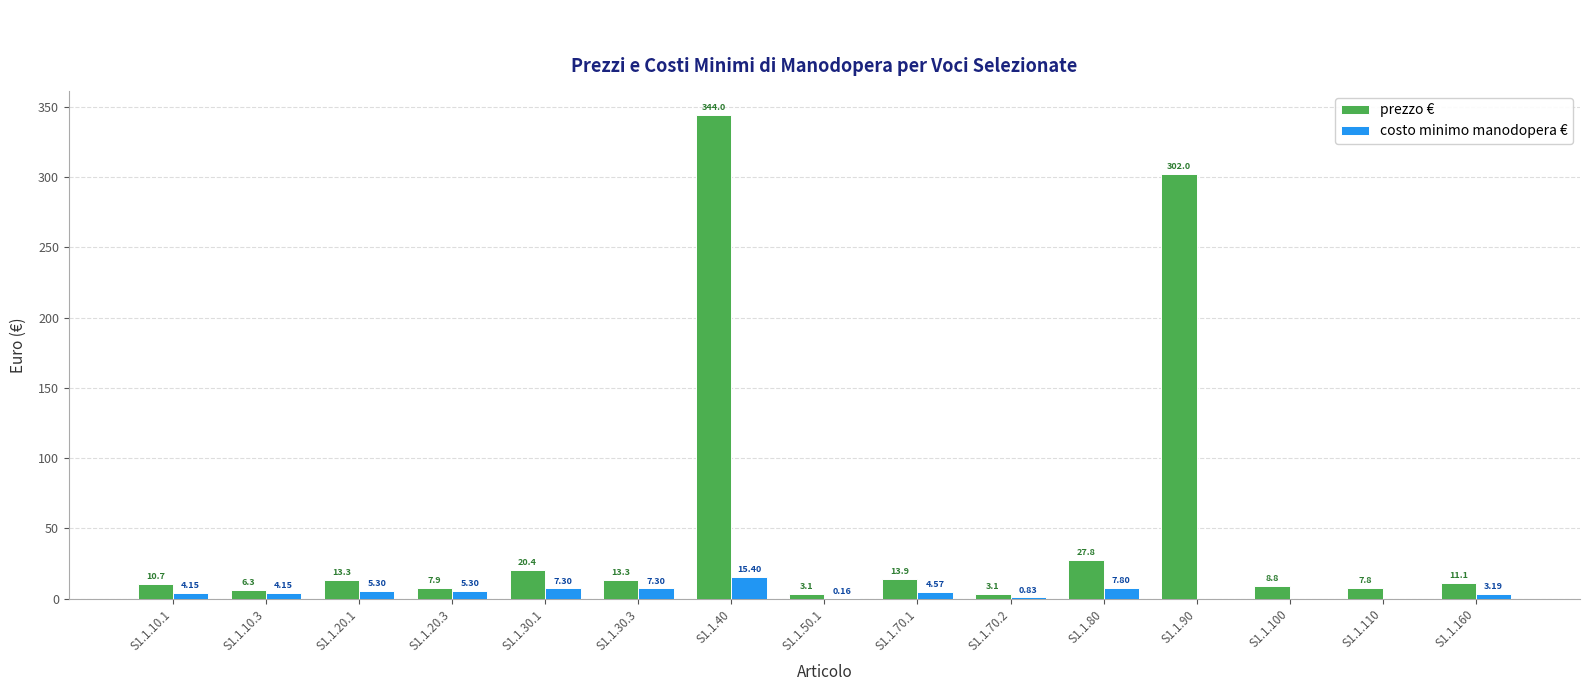

Which series has the largest total across all categories?

prezzo €